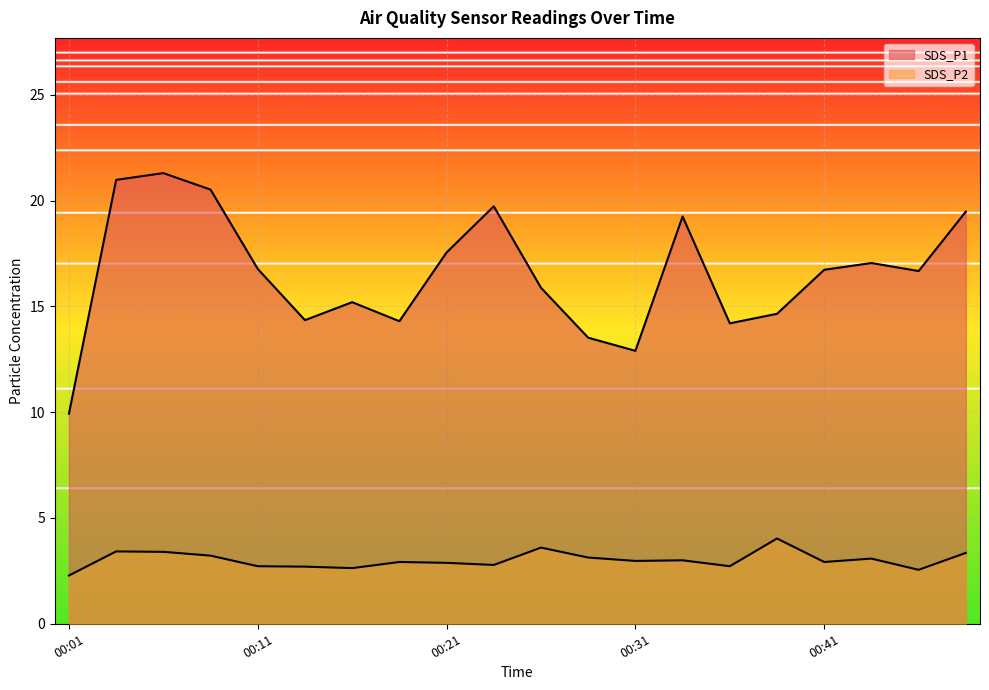

What is the value of the SDS_P1 point at the 10th from the left?

19.7